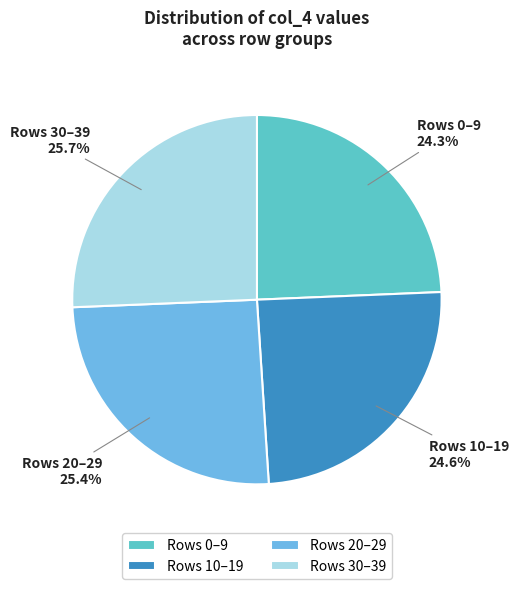

What is the ratio of the value at Rows 0–9 to the value at Rows 10–19?

1.0